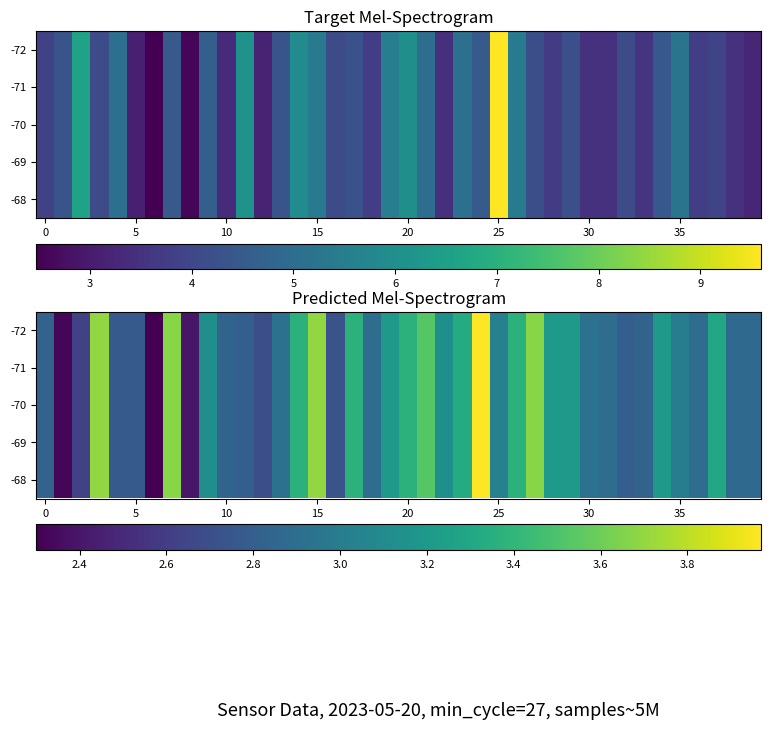

How many values in the -71 series are below 3?

20